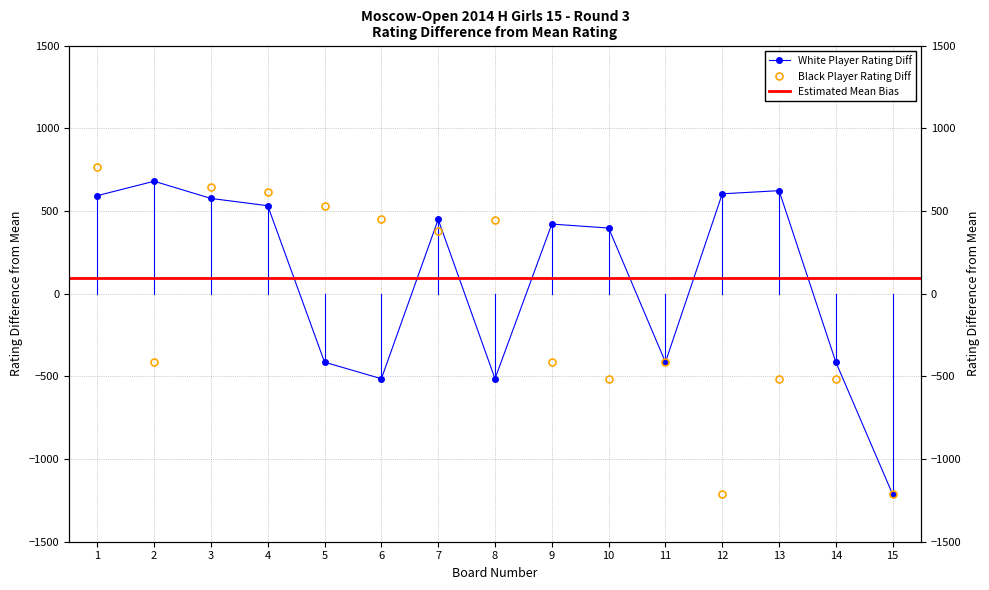

Reading right to left, transcribe all the data shown in this chart.

White Player Rating: 15=-1214.5	14=-414.5	13=622.5	12=603.5	11=-414.5	10=396.5	9=420.5	8=-514.5	7=448.5	6=-514.5	5=-414.5	4=531.5	3=575.5	2=679.5	1=592.5
Black Player Rating: 15=-1214.5	14=-514.5	13=-514.5	12=-1214.5	11=-414.5	10=-514.5	9=-414.5	8=446.5	7=380.5	6=450.5	5=531.5	4=613.5	3=642.5	2=-414.5	1=766.5